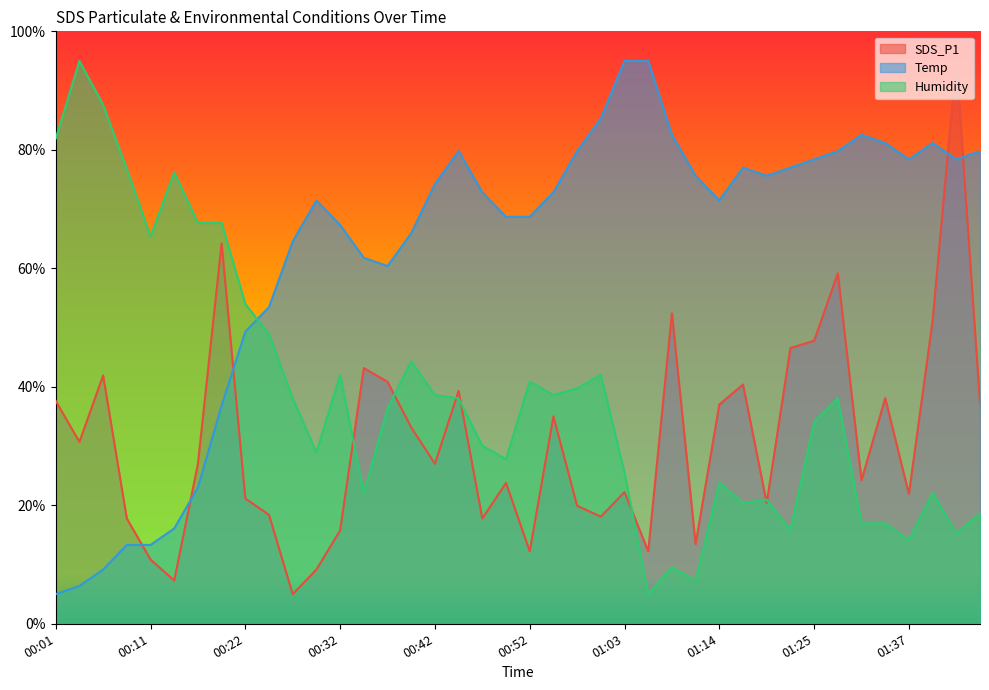

What is the label of the 37th point from the left?

01:37